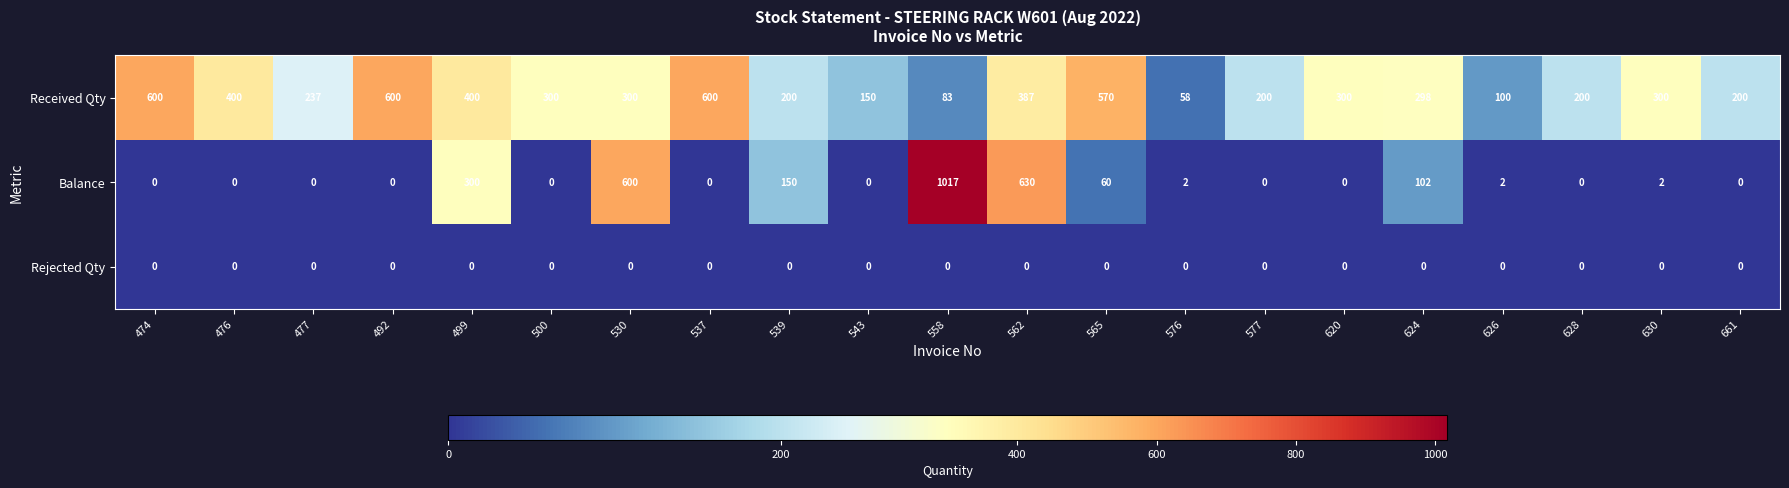

The value of Balance at 476 is 602. True or false?

False